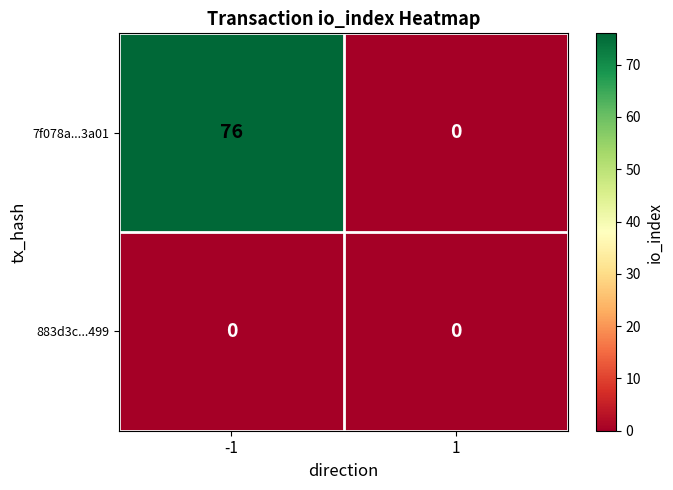

List the series in order of their peak value, lowest first.

883d3c...499, 7f078a...3a01